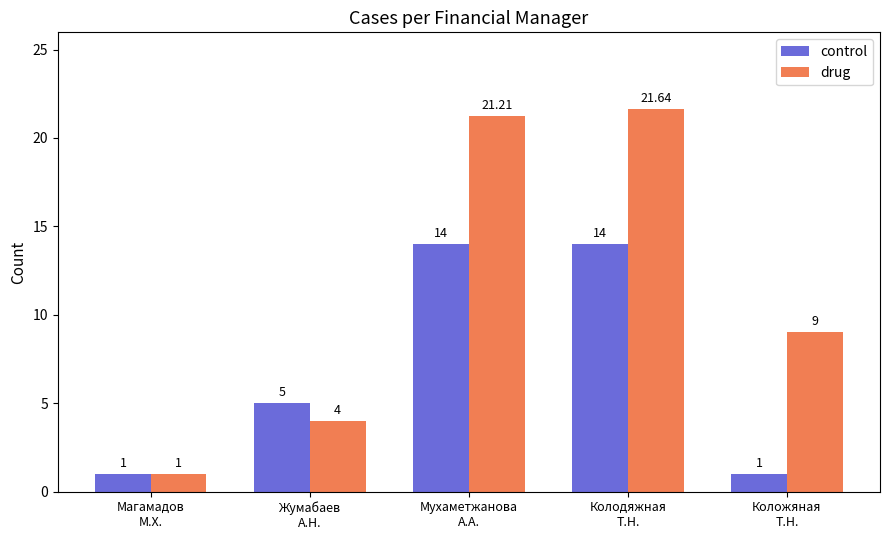

How many data points does each series have?

5